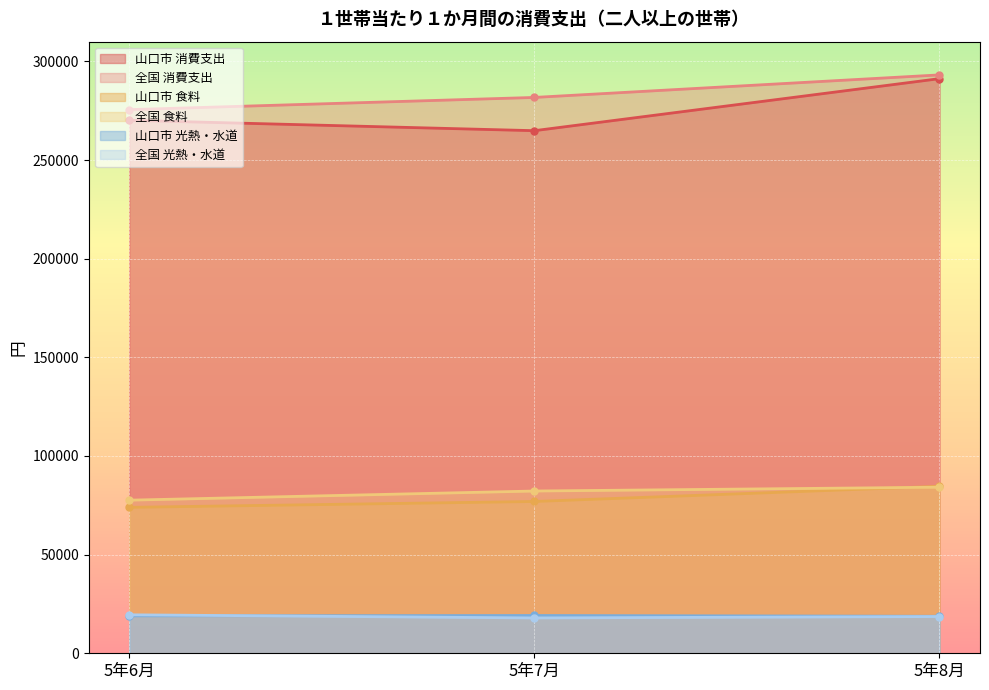

Is it true that 山口市 消費支出 equals 291256 at 5年8月?

True